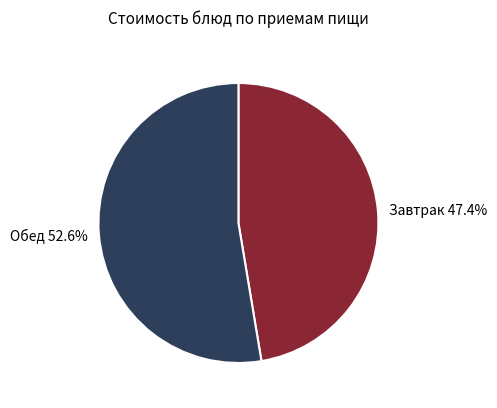

What is the total percentage of Завтрак 47.4% and Обед 52.6%?

100.0%